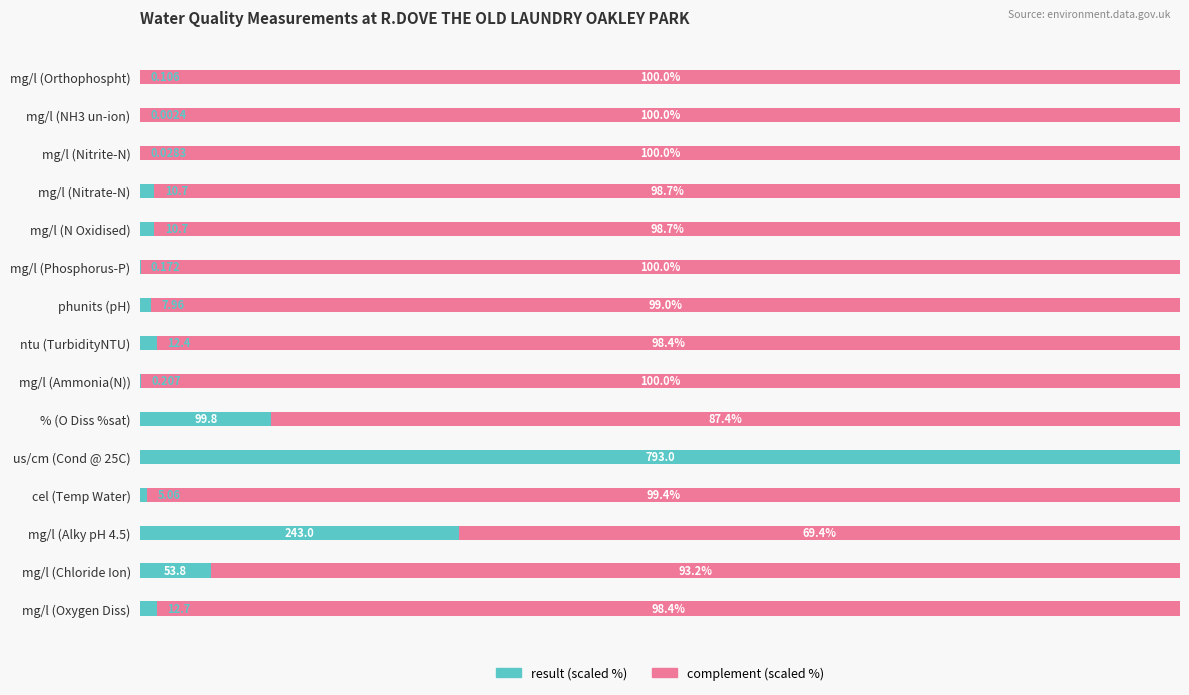

Rank the series by their average value, from highest to lowest.

complement (scaled %), result (scaled %)